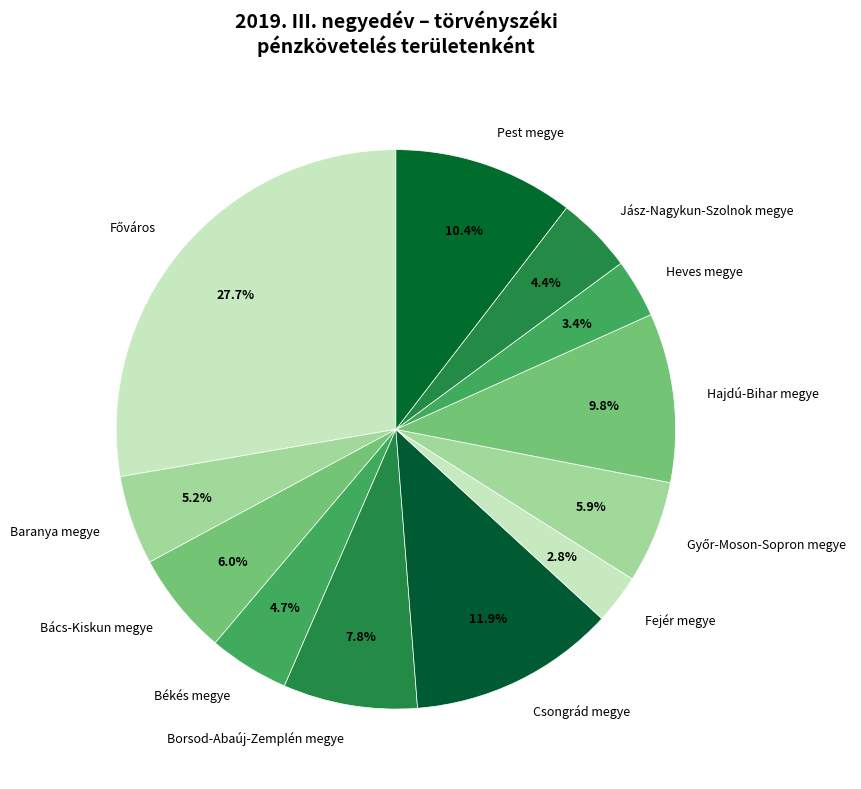

What is the ratio of the value at Csongrád megye to the value at Baranya megye?

2.3